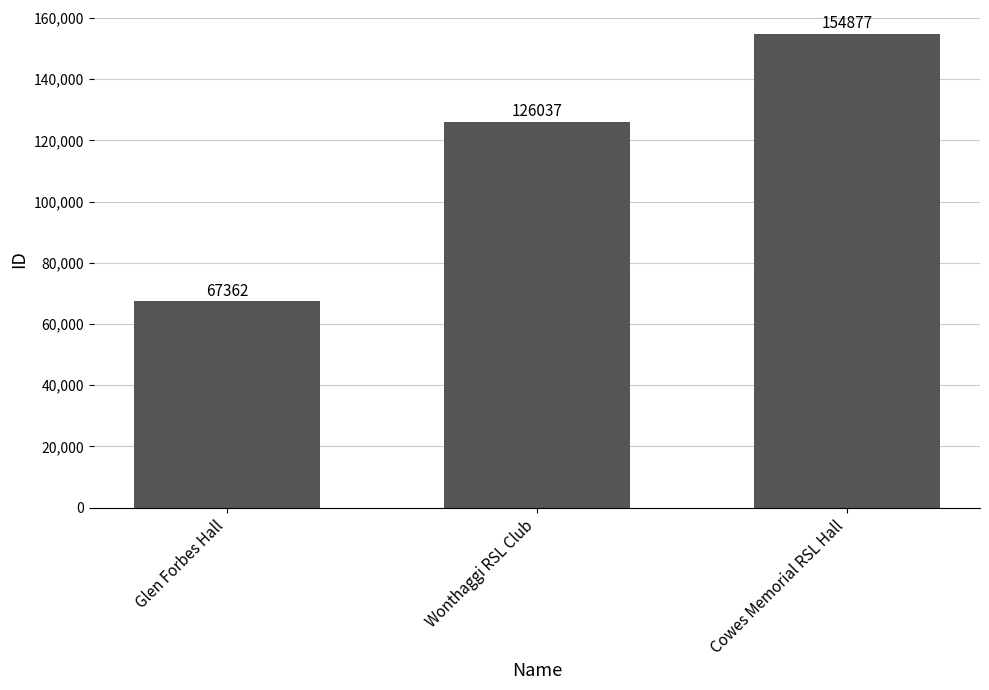

What is the change in value from Glen Forbes Hall to Cowes Memorial RSL Hall?

+87515